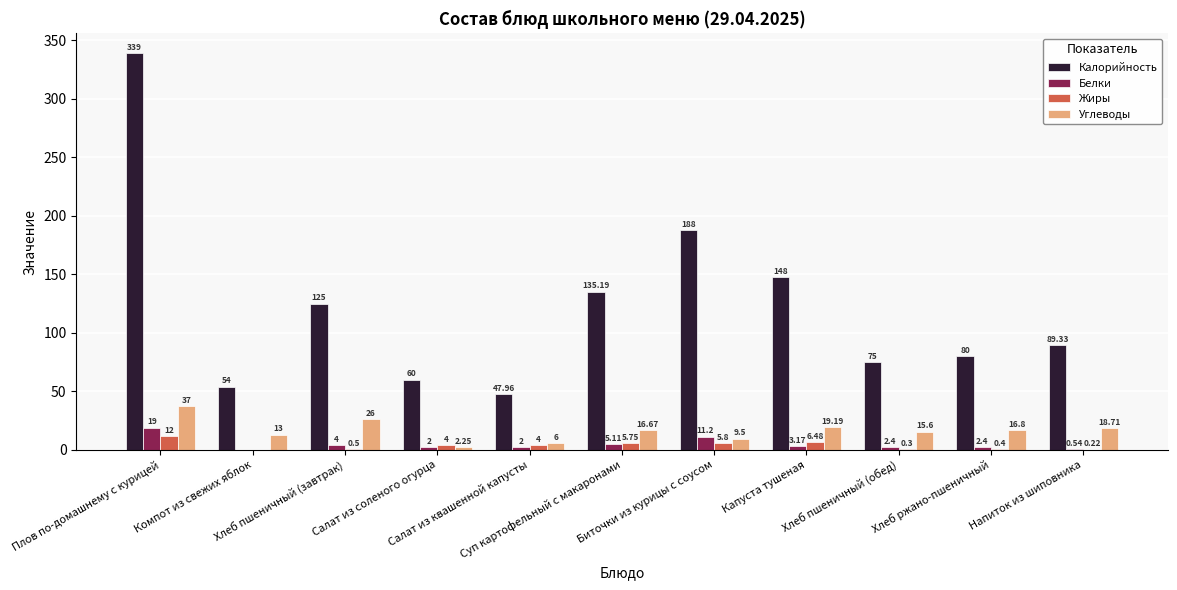

How many distinct data groups are displayed?

4